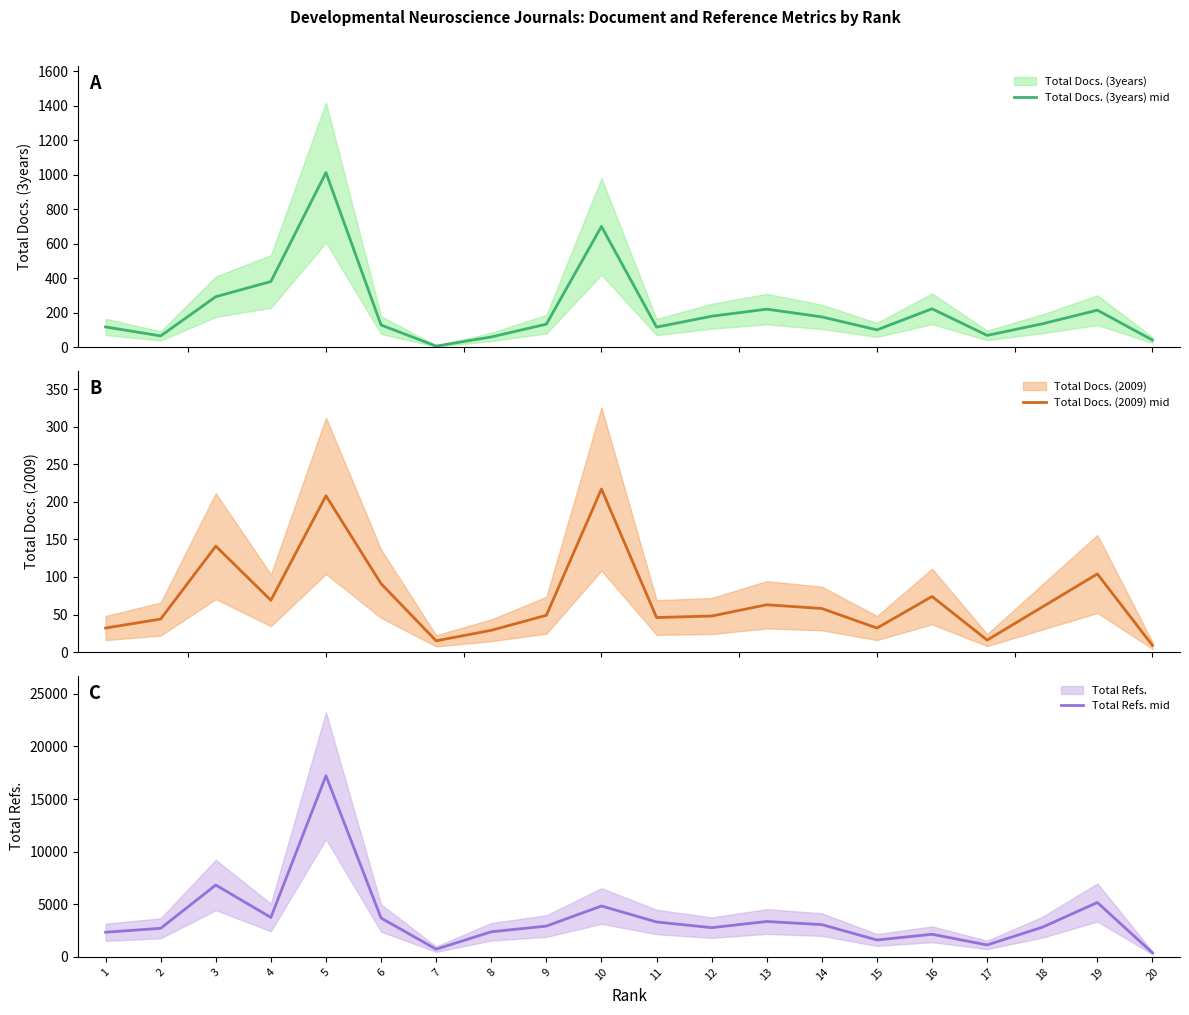

True or false: Total Refs. mid has more than 0 interior local peaks.

True